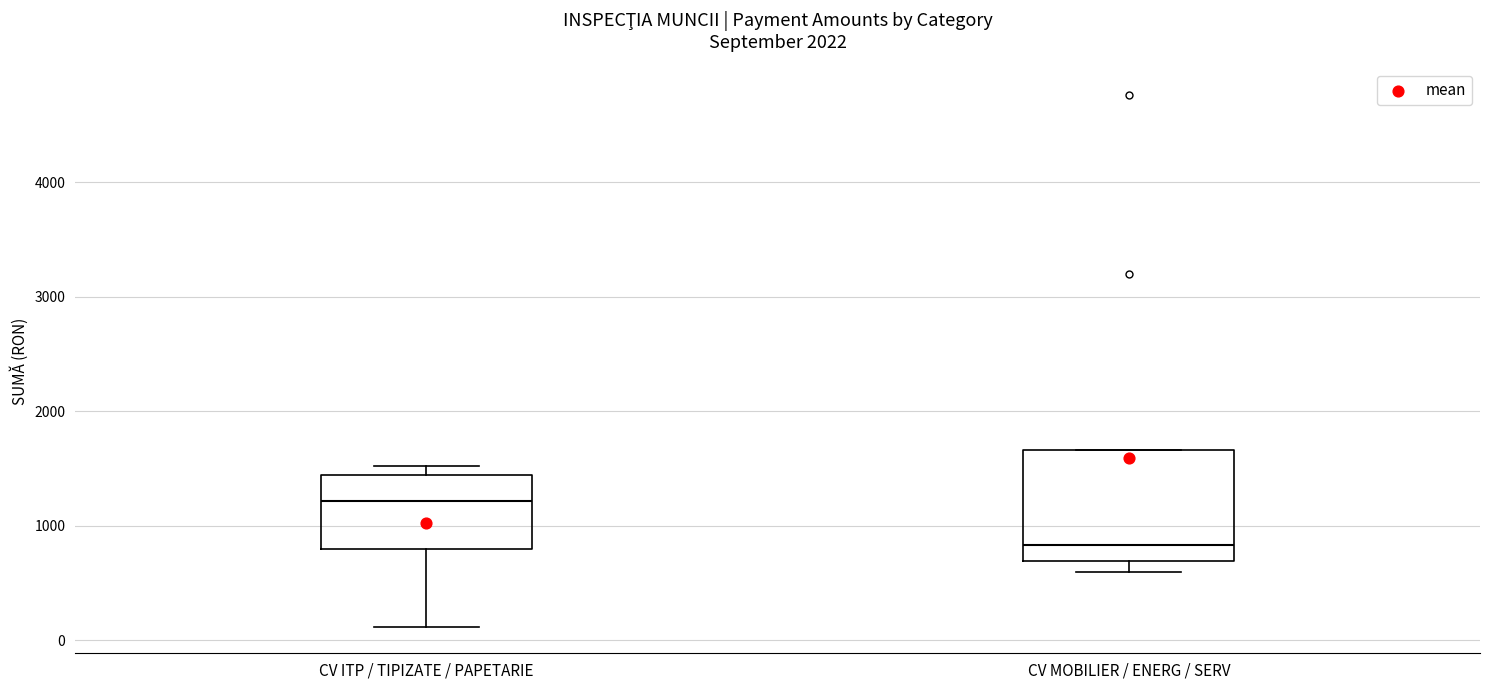

Reading left to right, transcribe this box plot: for each box, give where its median line is, the range the box spans, and where its two whiskers end, as read against the y-axis. The values are not printed on the chart, so give them approximately, as read against the axis.

CV ITP / TIPIZATE / PAPETARIE: median 1200, box 800 to 1400, whiskers 100 to 1500
CV MOBILIER / ENERG / SERV: median 800, box 700 to 1700, whiskers 600 to 1700